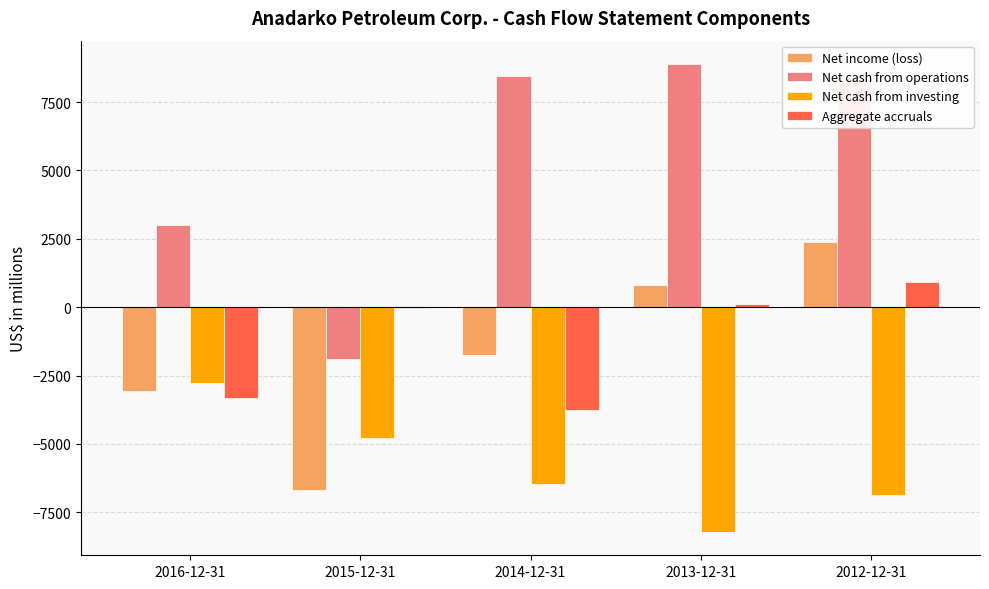

The value of Net income (loss) at 2015-12-31 is -6692. True or false?

True